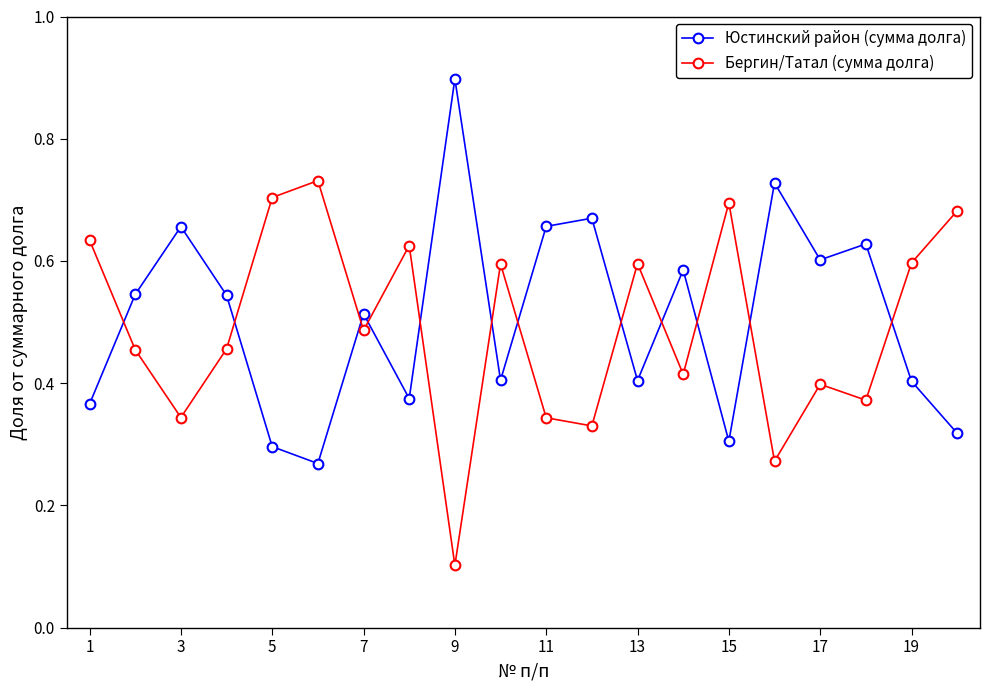

What is the maximum value for Юстинский район (сумма долга)?

0.9